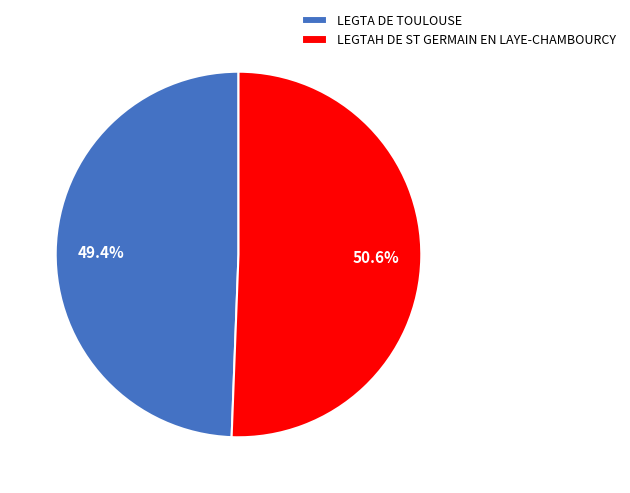

How many slices are in this pie chart?

2